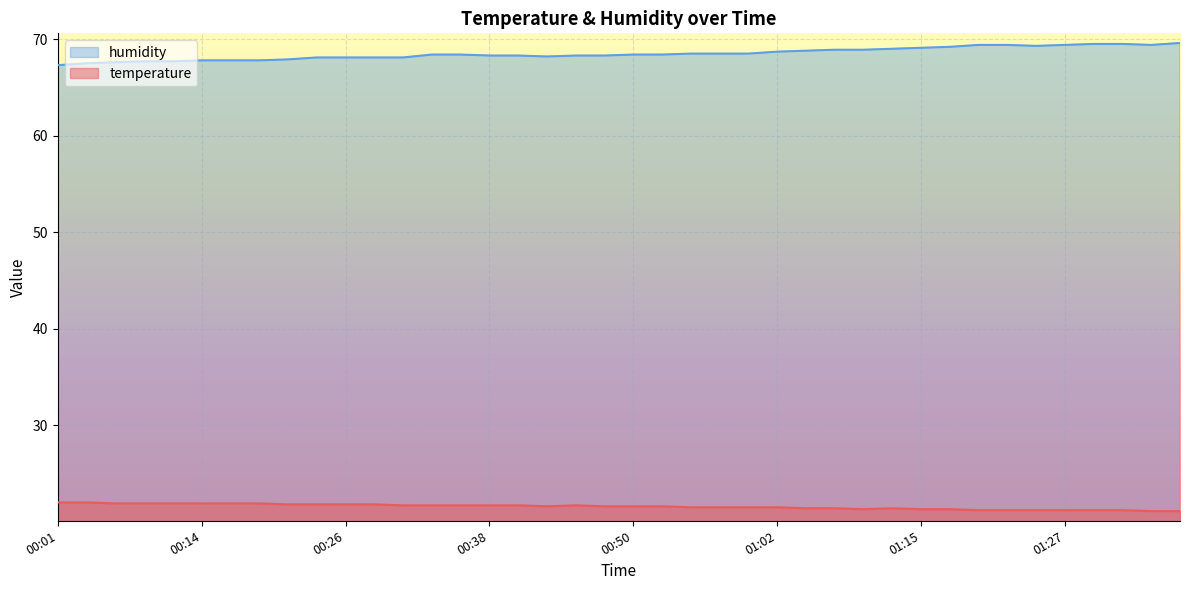

What is the label of the 21st point from the right?

00:48